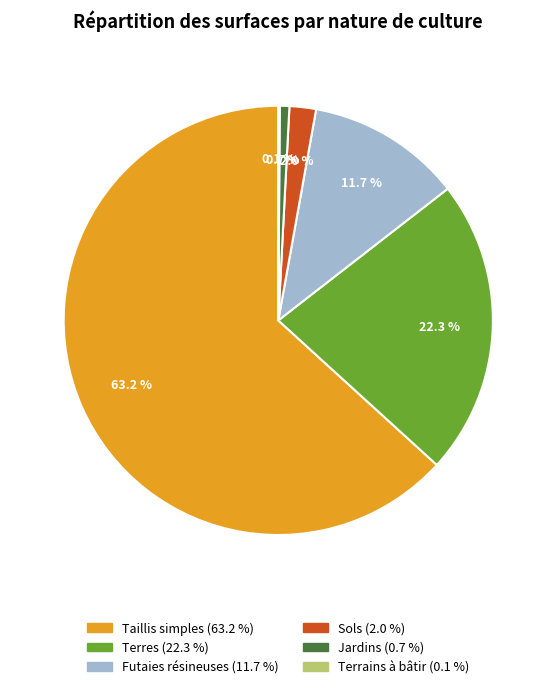

Is there any slice that represents more than half of the pie?

Yes